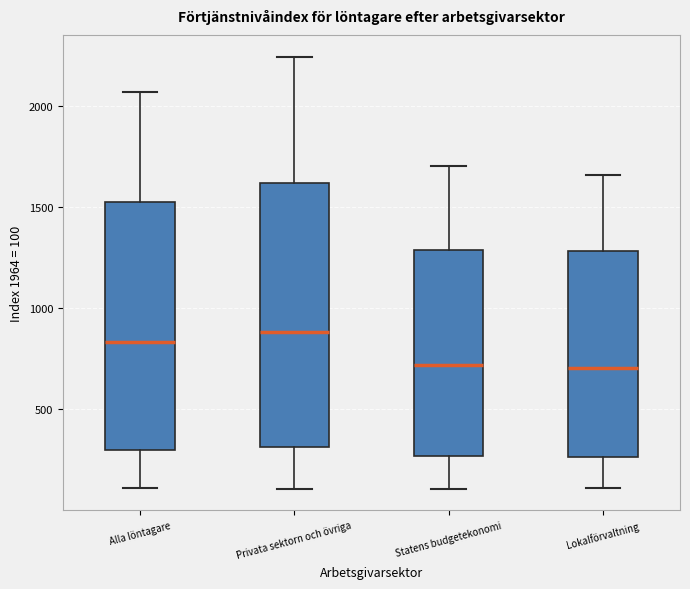

Comparing the boxes themselves (not the whiskers), which one is the tallest?

Privata sektorn och övriga